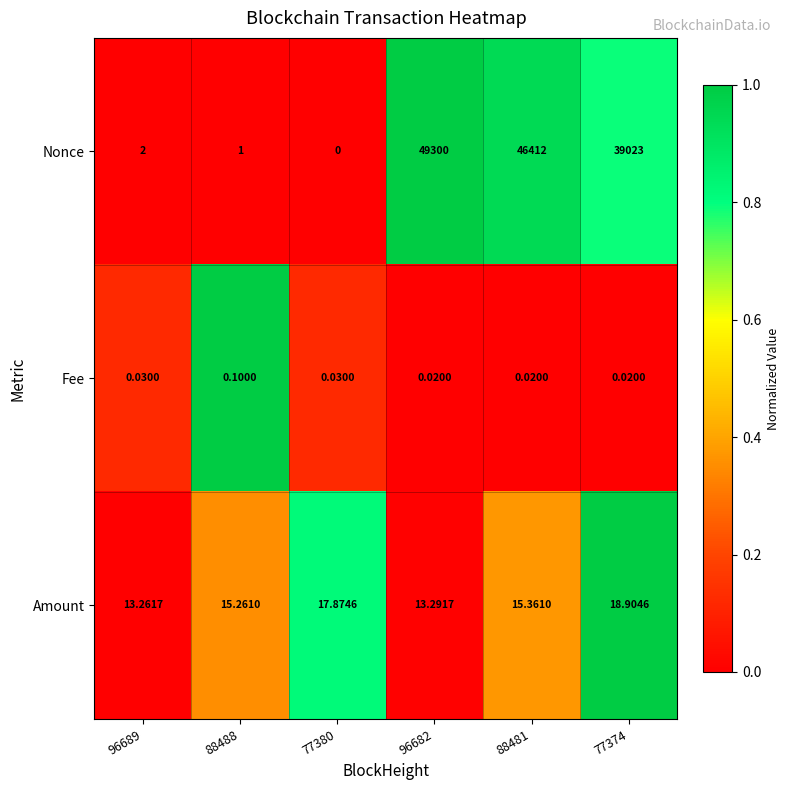

Is the value of Amount at 77374 greater than the value of Fee at 96689?

Yes